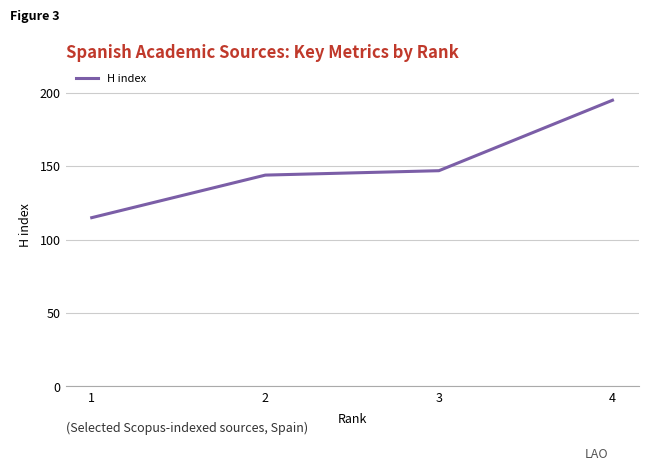

What is the difference between the maximum and minimum values?

80